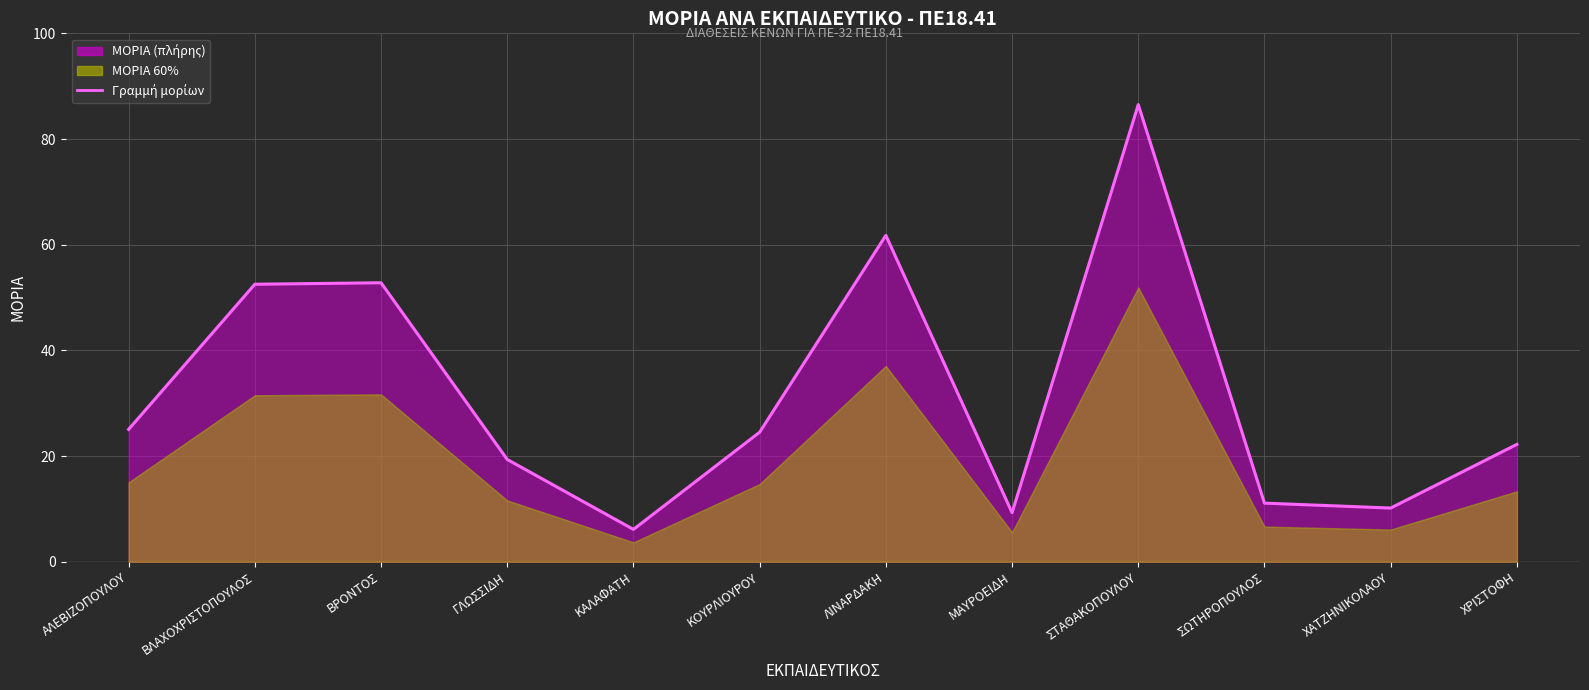

At which category does the chart reach its minimum across all series?

ΚΑΛΑΦΑΤΗ